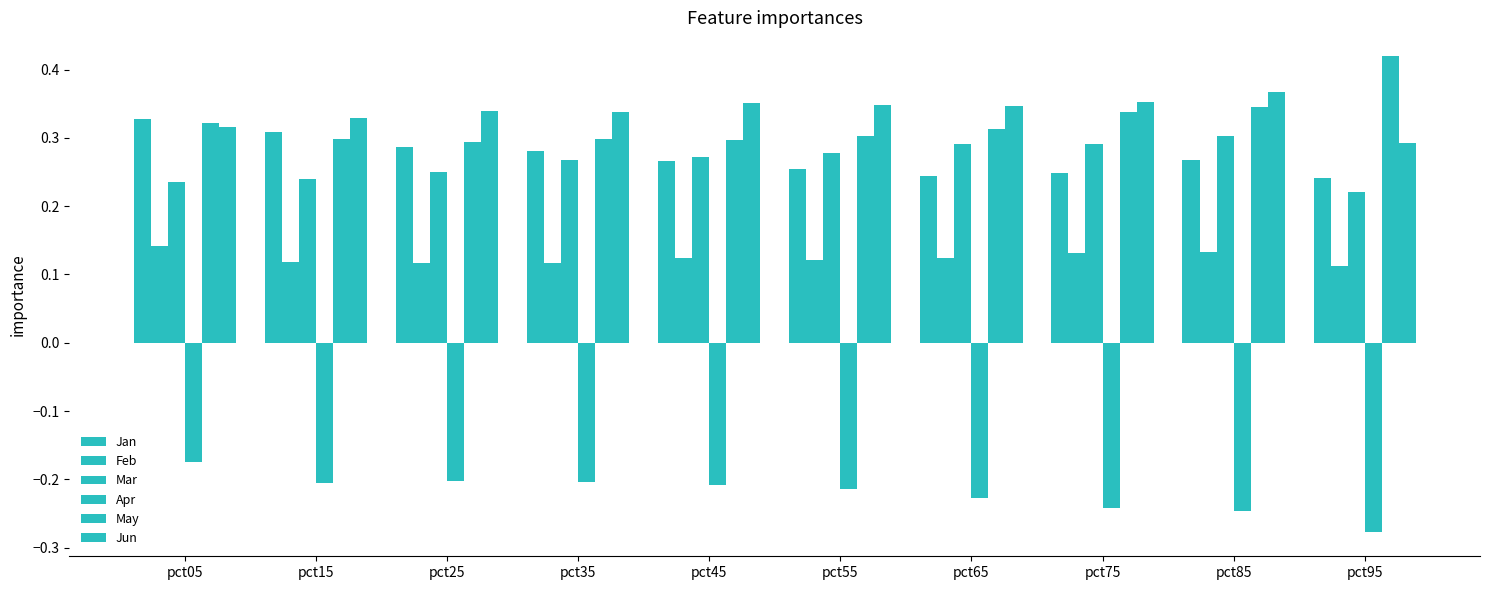

Where is Jun nearest to the value 0?

pct95